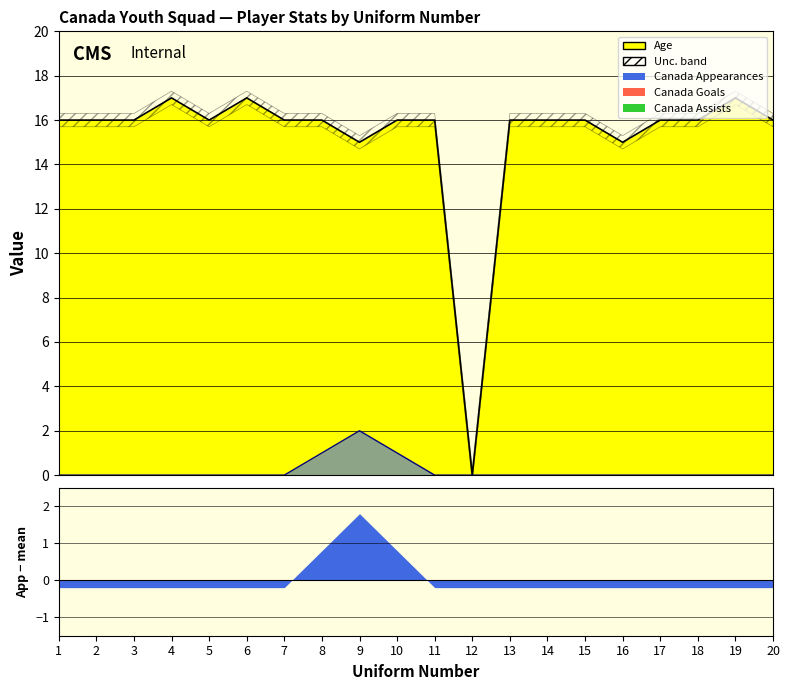

How many lines are shown in the chart?

2